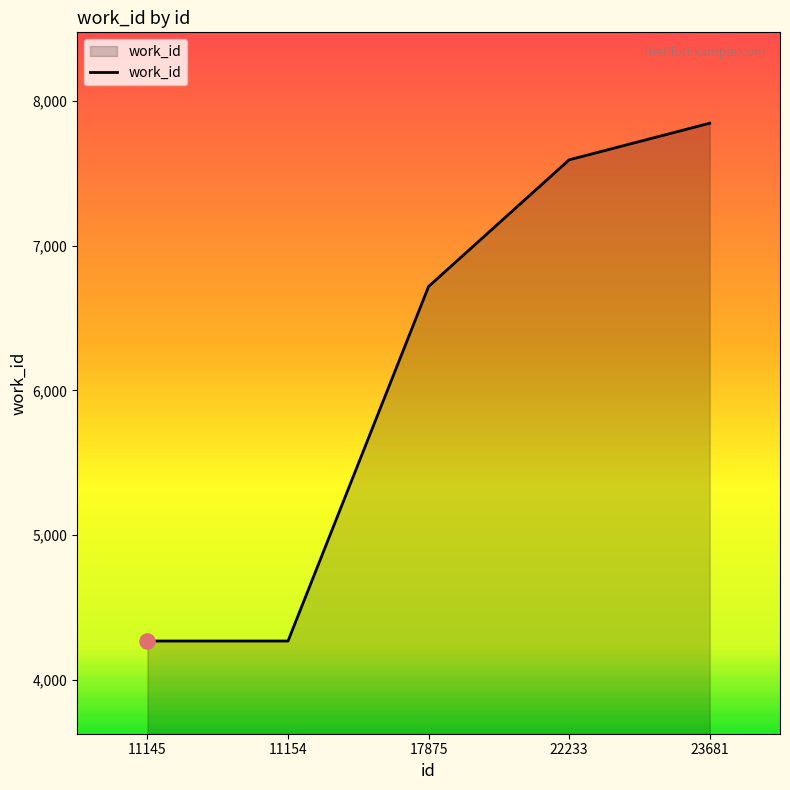

Between 11154 and 17875, which is larger?

17875